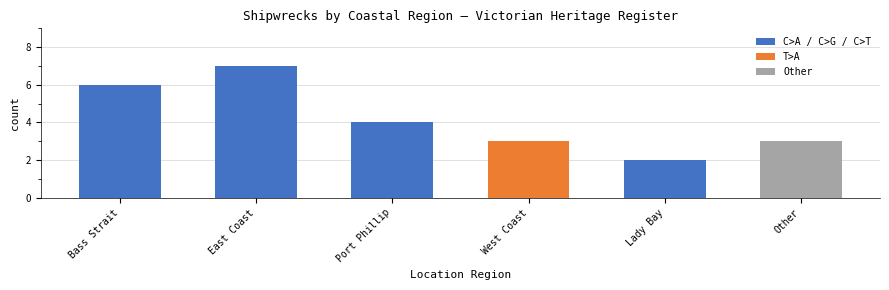

Count the values in the range 3 to 6.

4